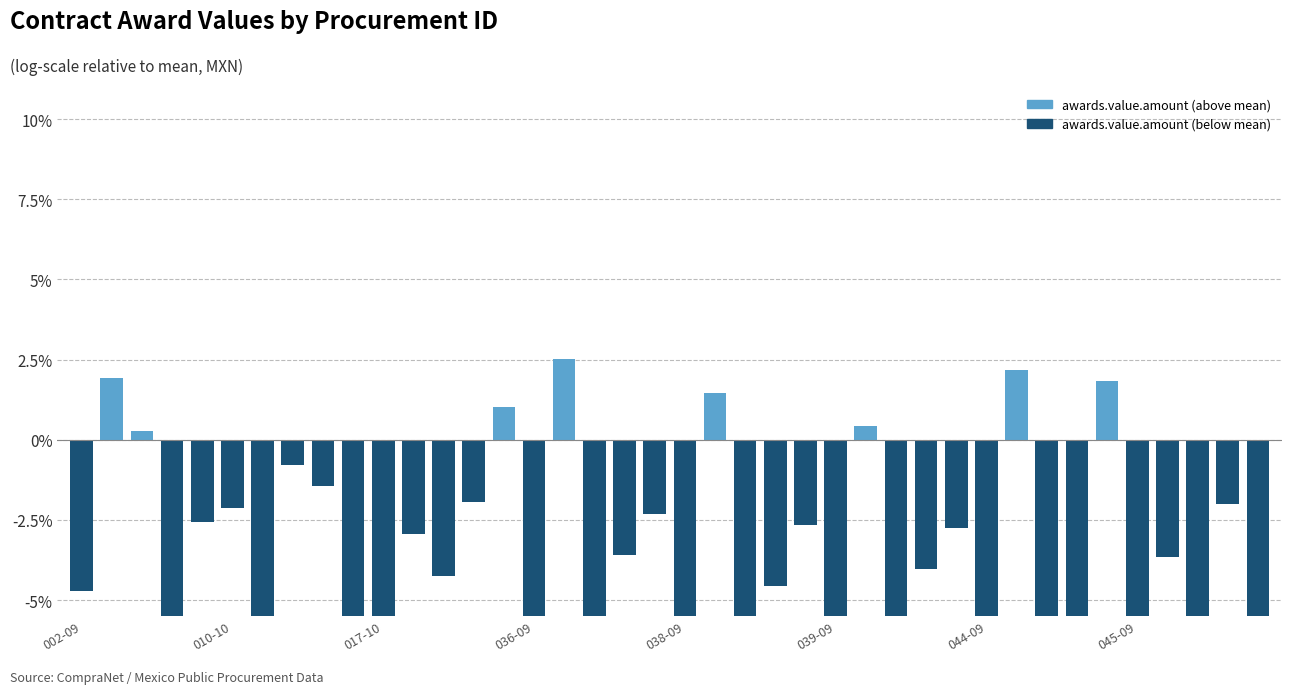

What is the smallest value displayed?

-7.7